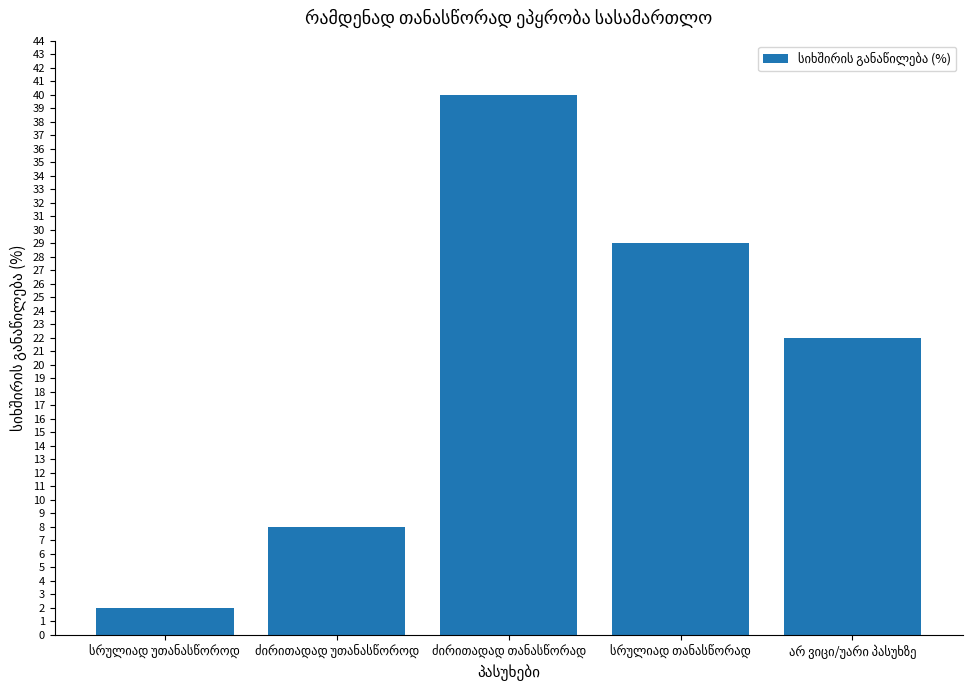

What is the value of the 3rd bar from the left?

40